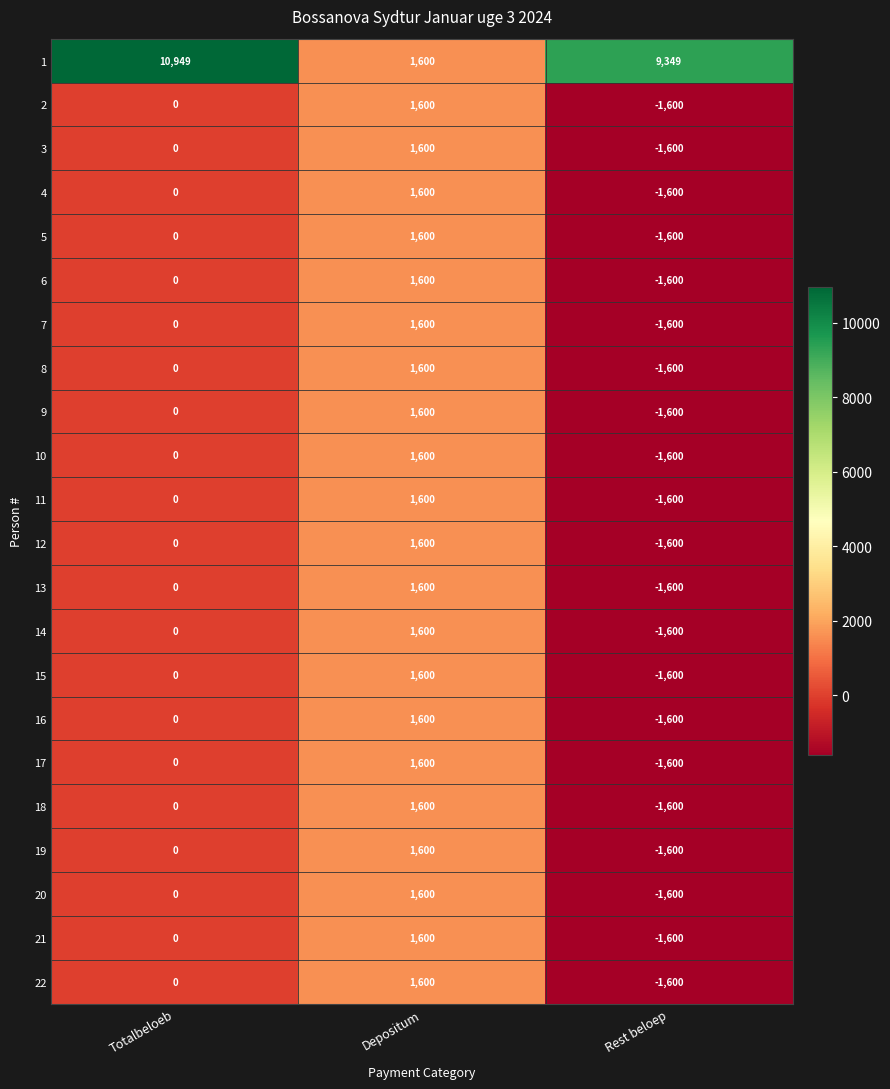

Is the value of 3 at Totalbeloeb greater than the value of 22 at Rest beloep?

Yes